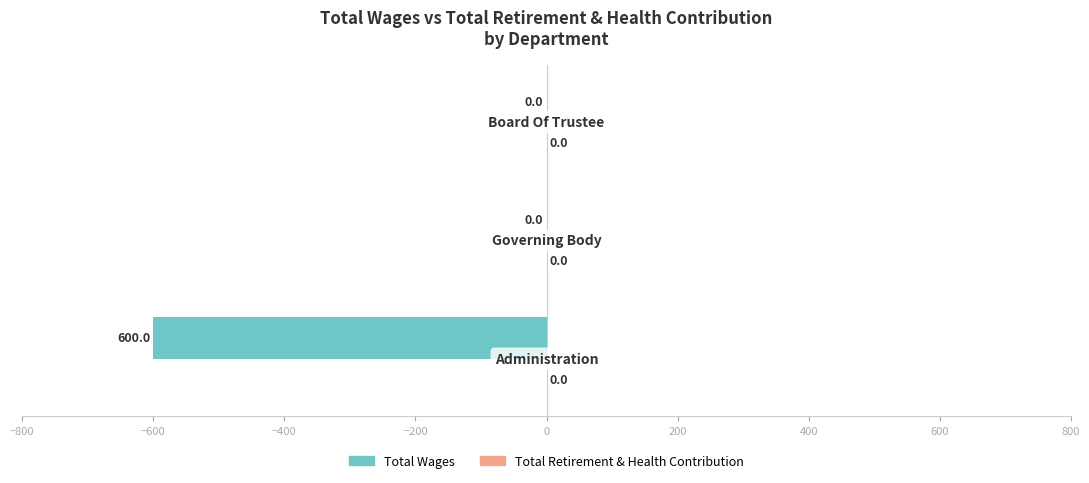

How many values are between -600 and 0?

3